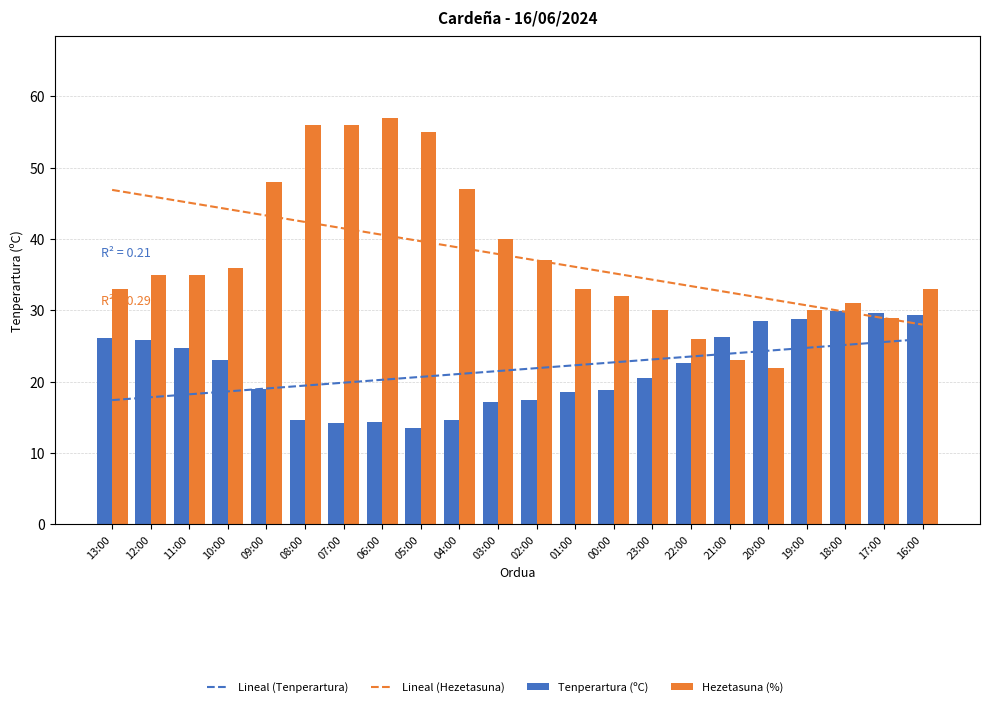

The Hezetasuna (%) series shows 78.4 at 07:00. True or false?

False